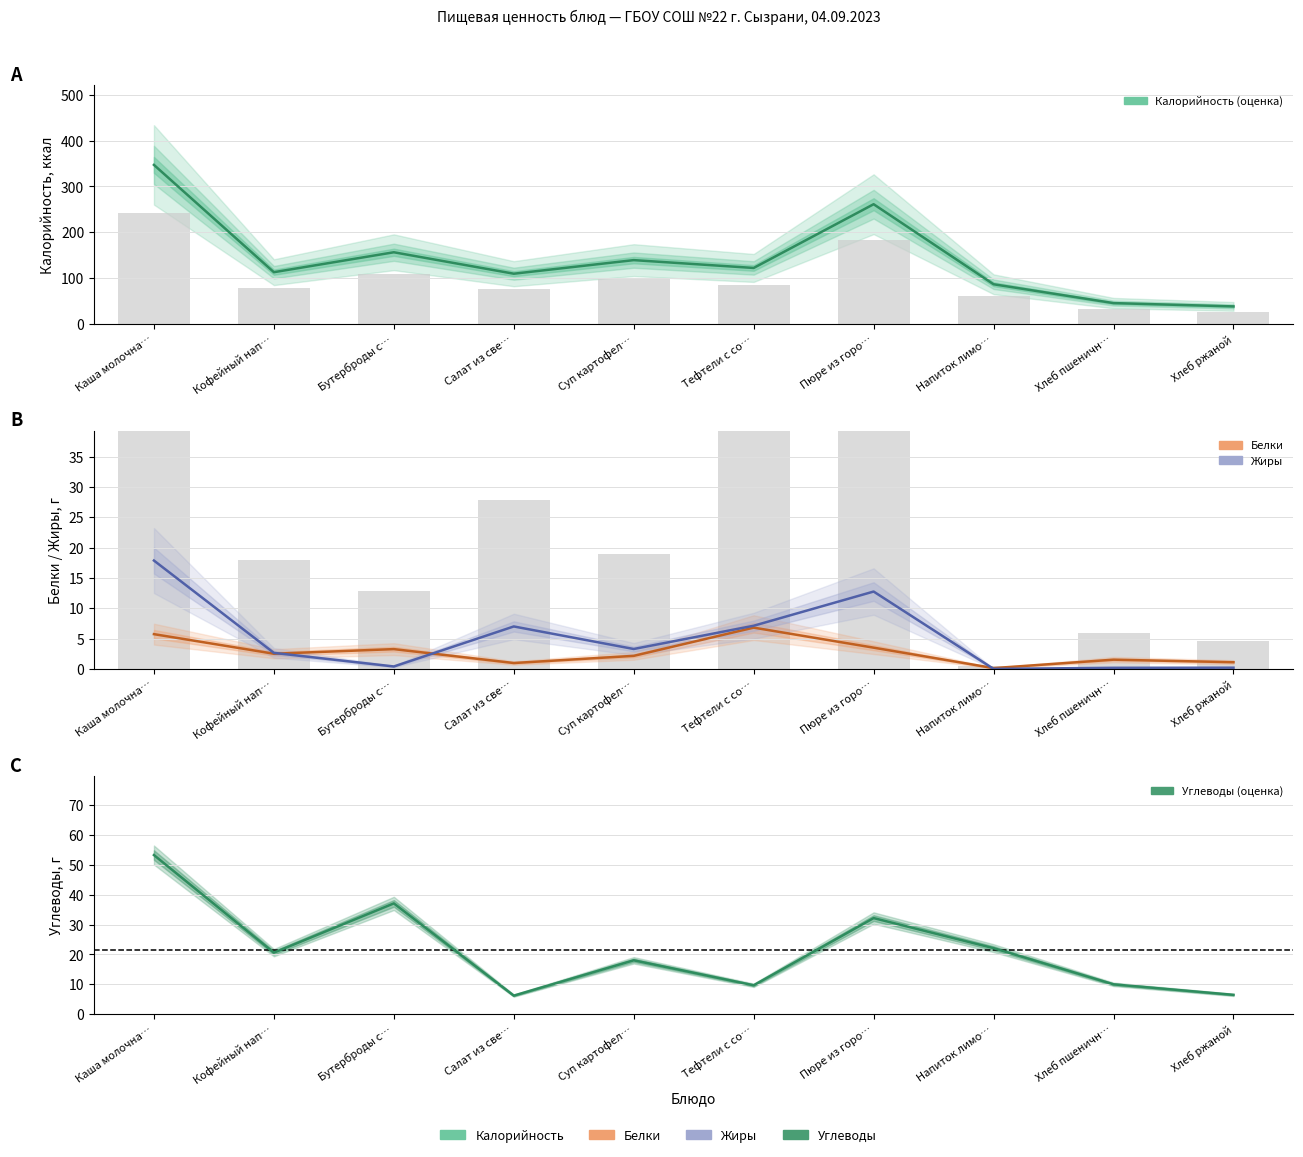

How many groups of bars are there?

10